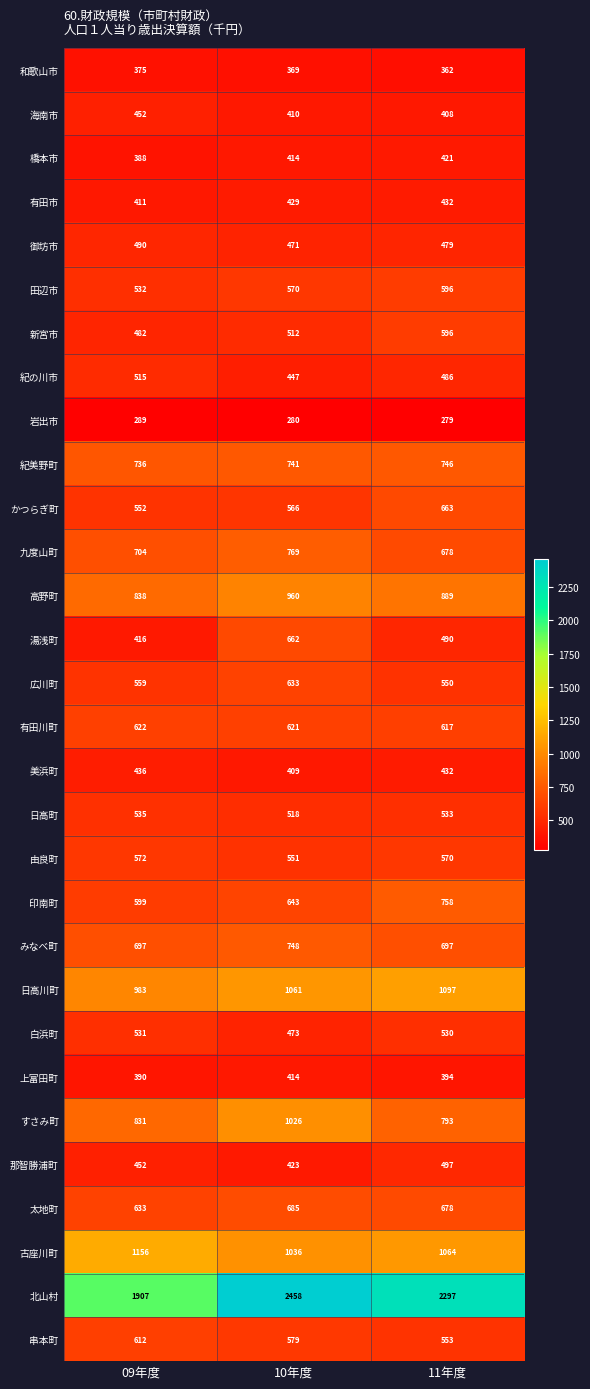

Is it true that 海南市 equals 260 at 11年度?

False